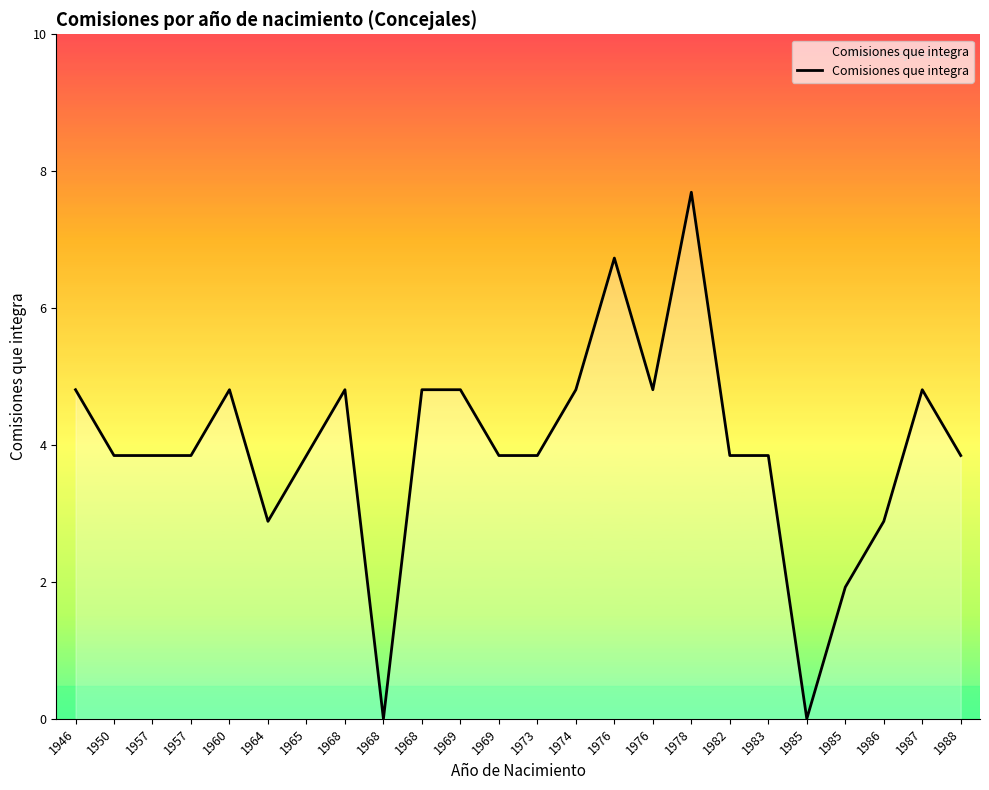

Does the chart display data point markers on the line(s)?

No